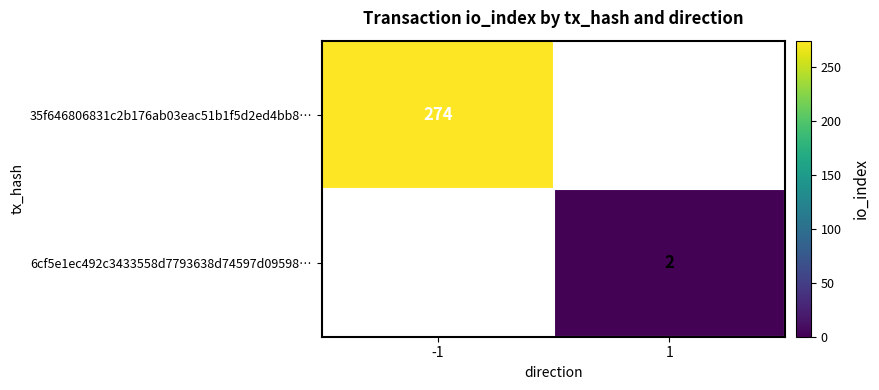

What is the minimum value shown in the chart?

2.0